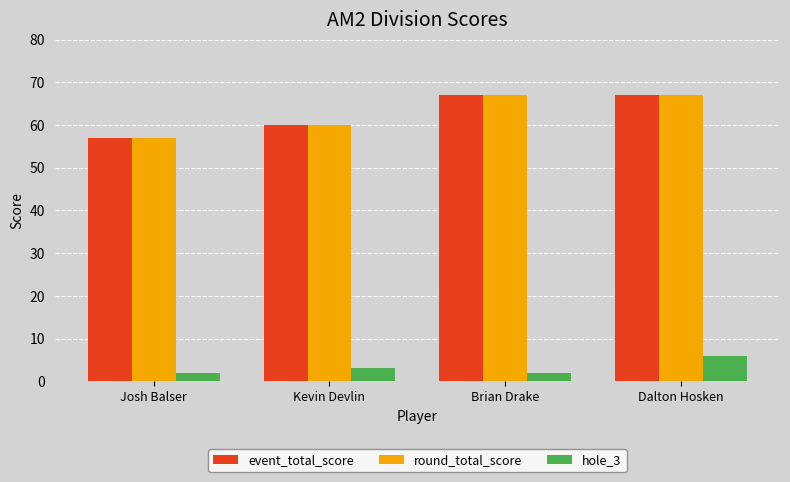

Is it true that event_total_score equals 27 at Kevin Devlin?

False